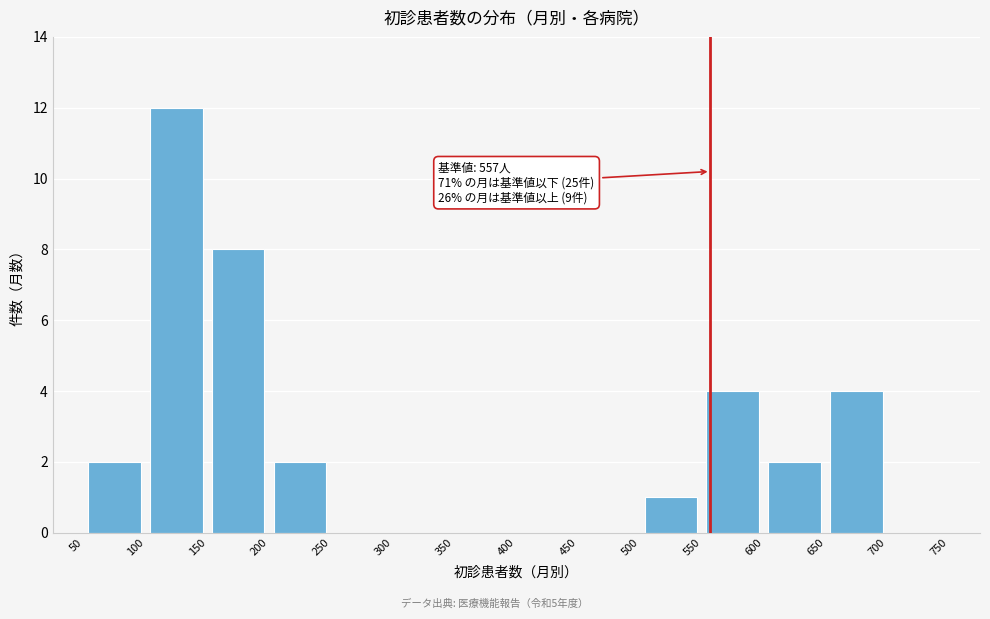

Which range on the x-axis has the tallest bar?

100 to 150